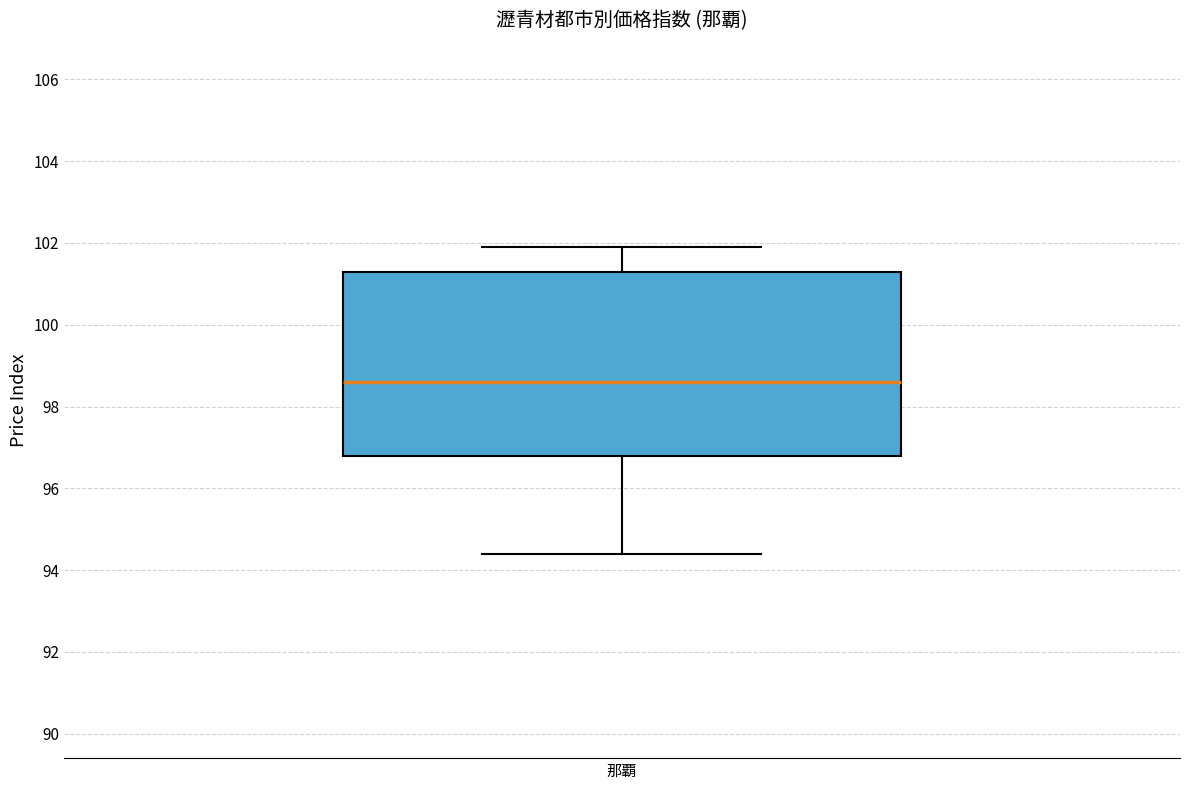

Transcribe this box plot: give where the median line is, the range the box spans, and where the two whiskers end, as read against the y-axis. The values are not printed on the chart, so give them approximately, as read against the axis.

median 98.6, box 96.8 to 101.4, whiskers 94.4 to 102.0